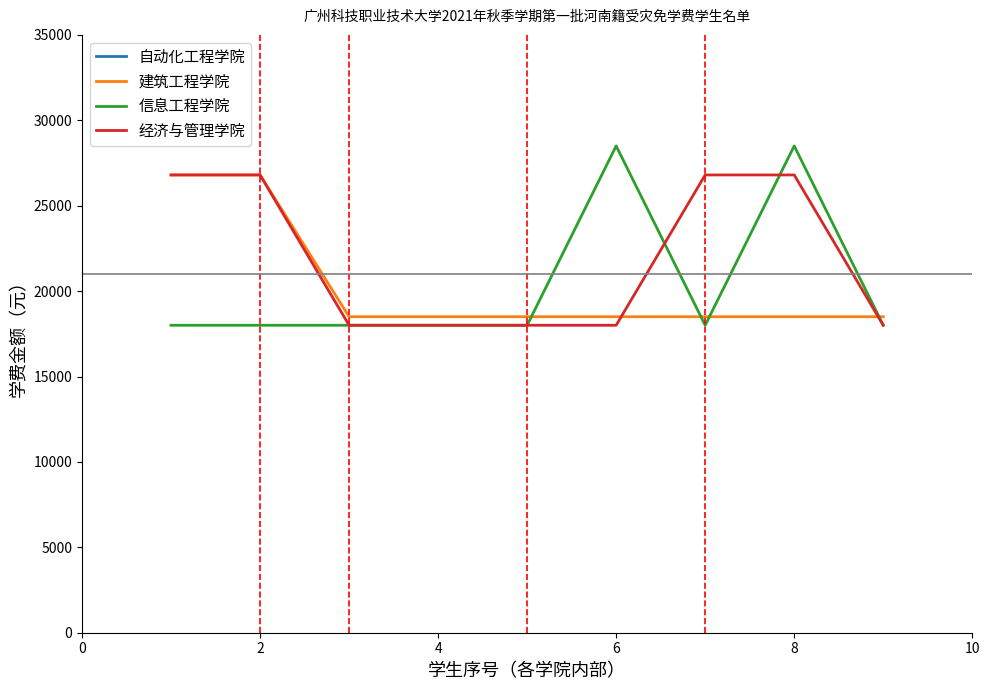

Which has a higher value, 4 or 6?

4